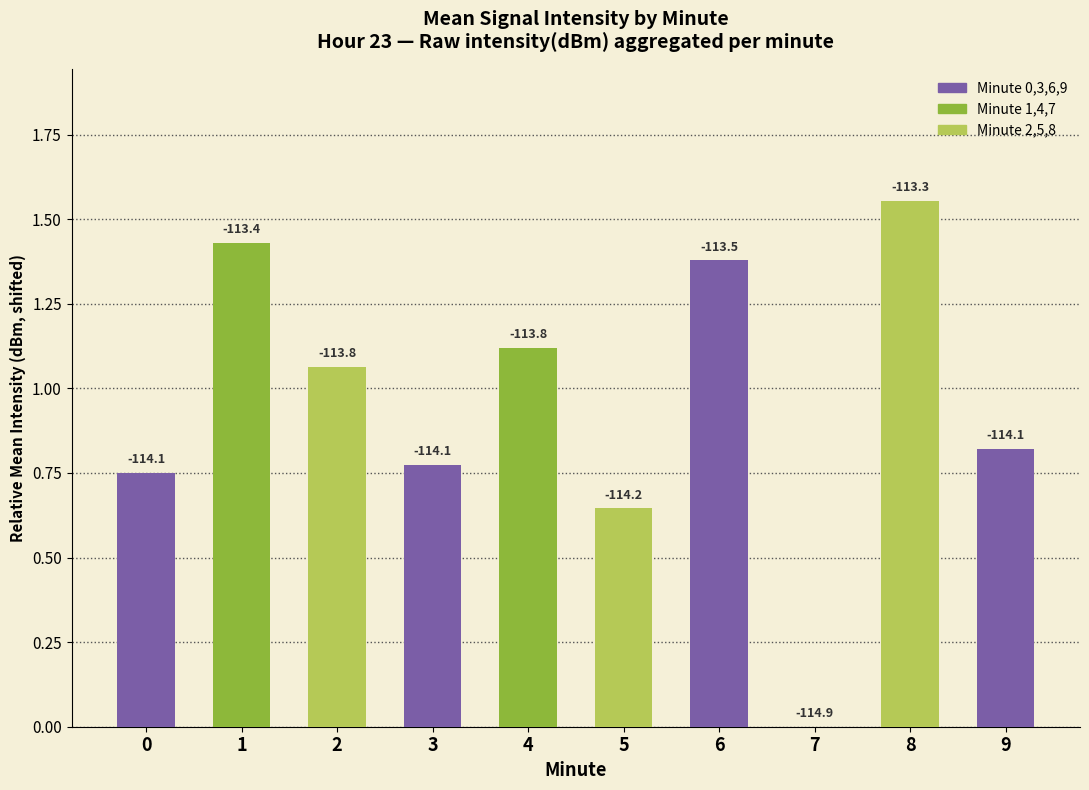

What is the value of the 10th bar from the left?

0.8